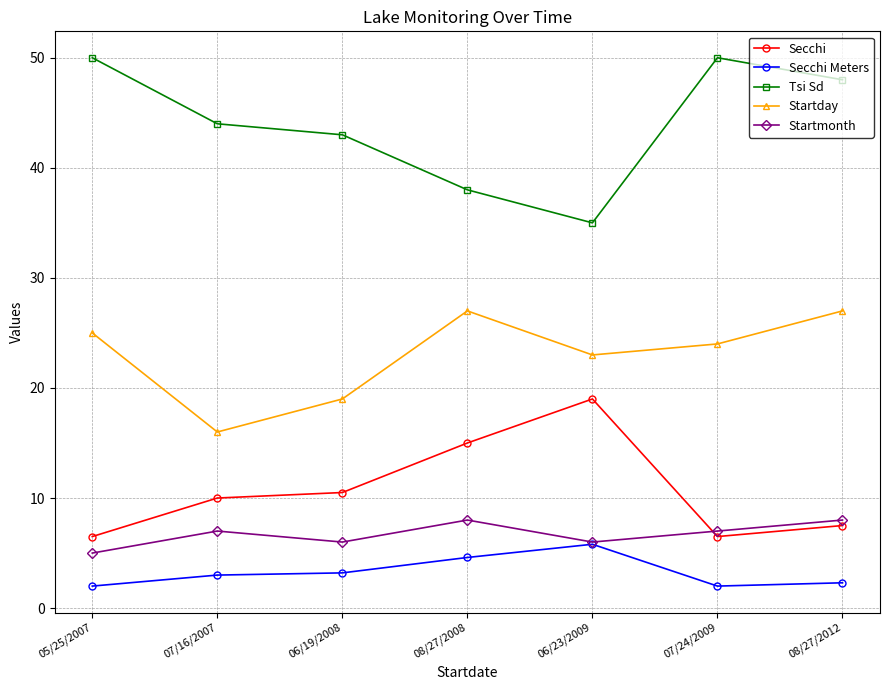

What is the maximum value for Secchi?

19.0